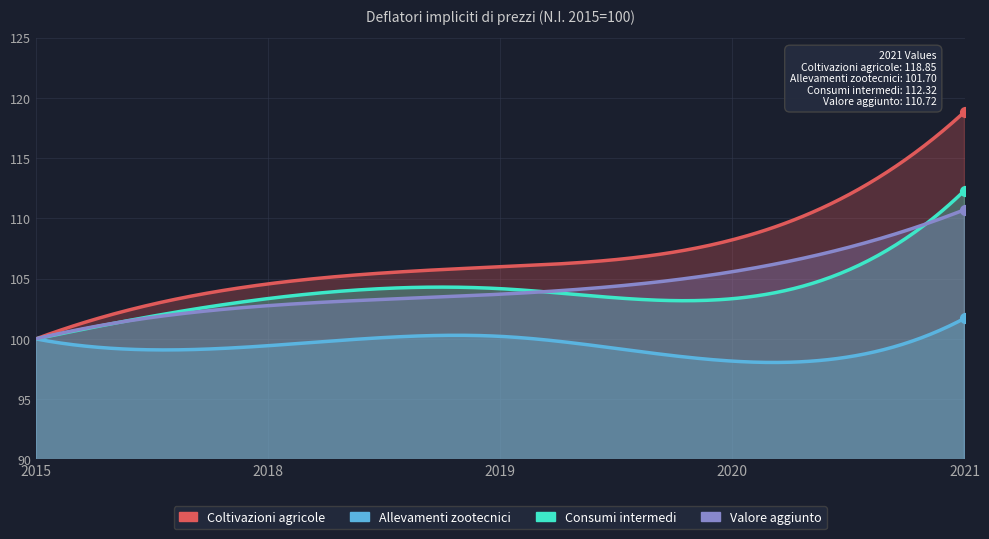

At which category is the sum across all series the highest?

2021